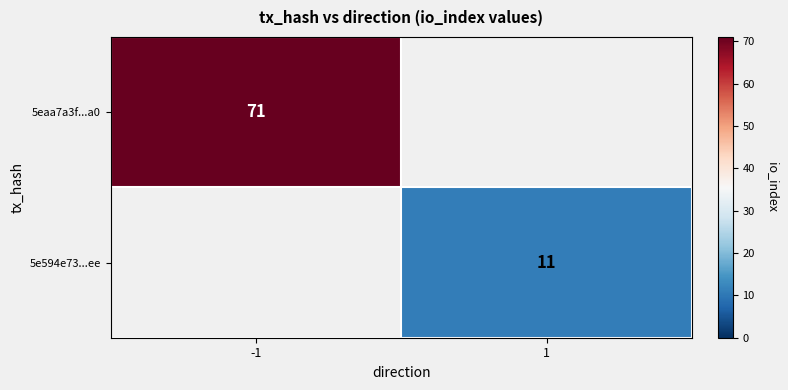

The value of 5e594e73...ee at 1 is 15. True or false?

False